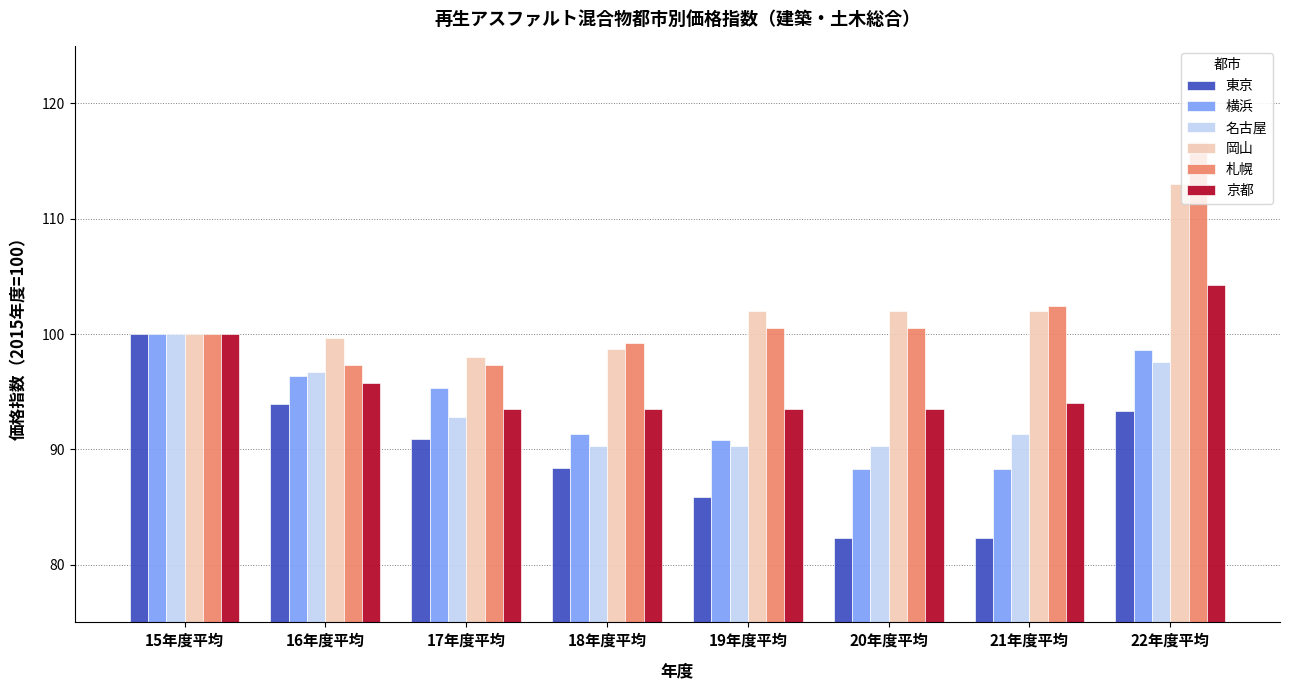

How many groups of bars are there?

8